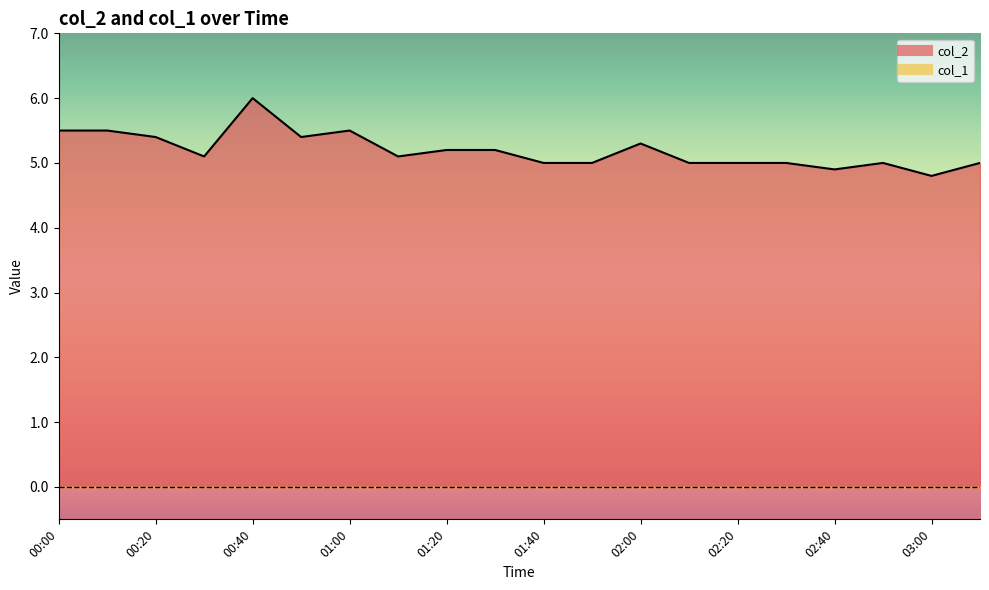

What is the average value?

5.2